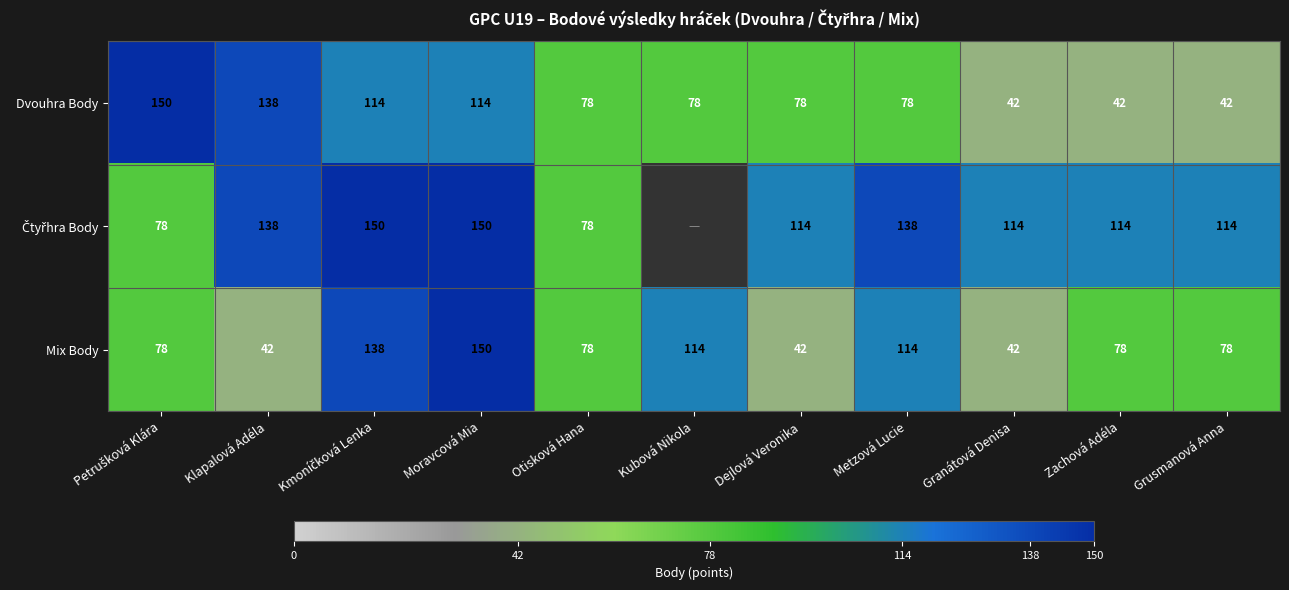

Count the Mix Body values in the range 42 to 114.

9